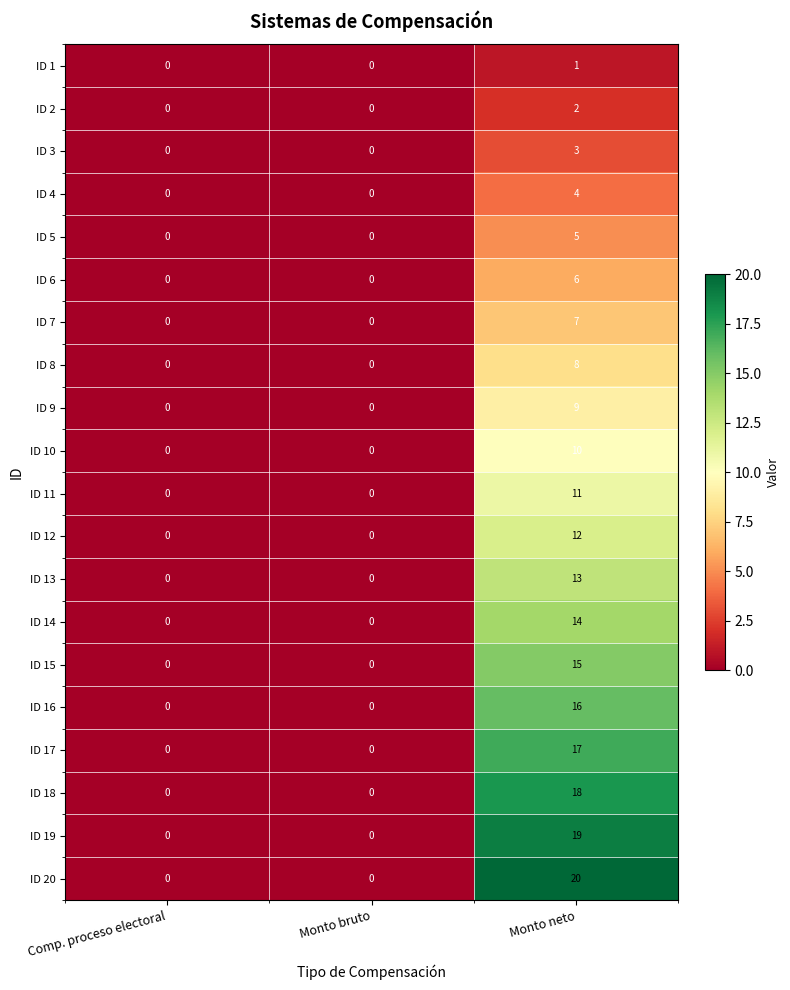

How many categories are shown in the chart?

3